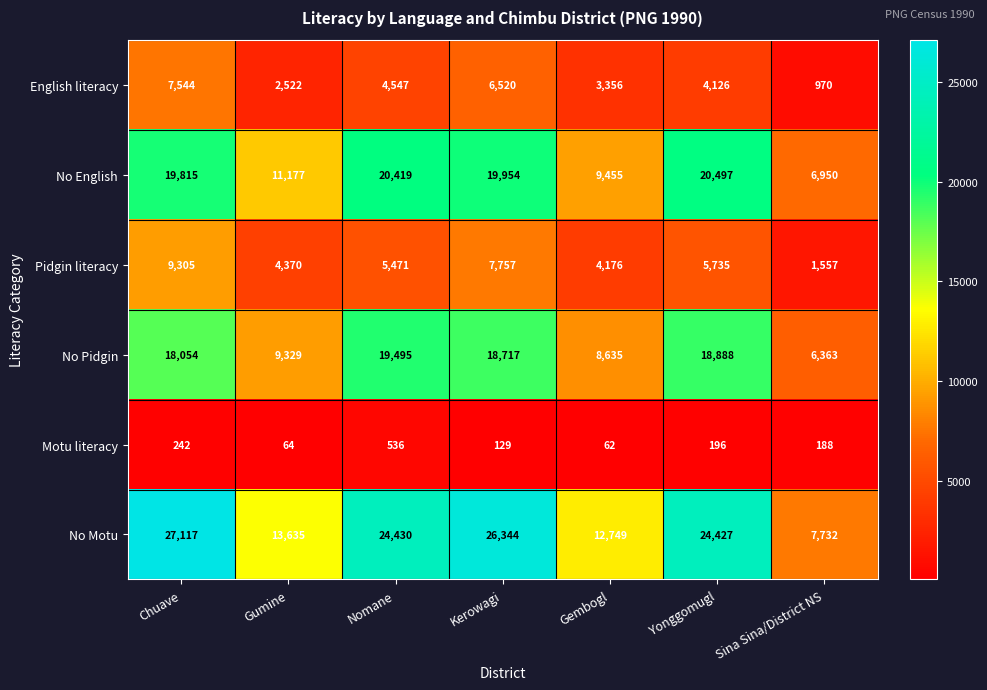

At which label does No English reach its peak?

Yonggomugl